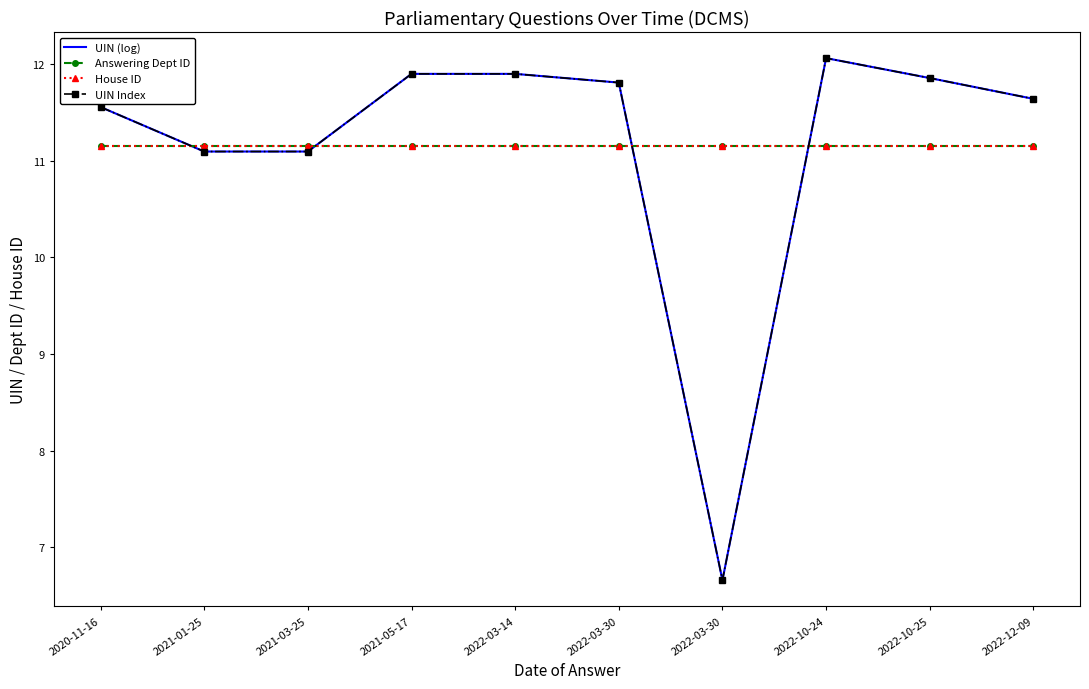

True or false: Answering Dept ID and UIN (log) cross at least once.

True